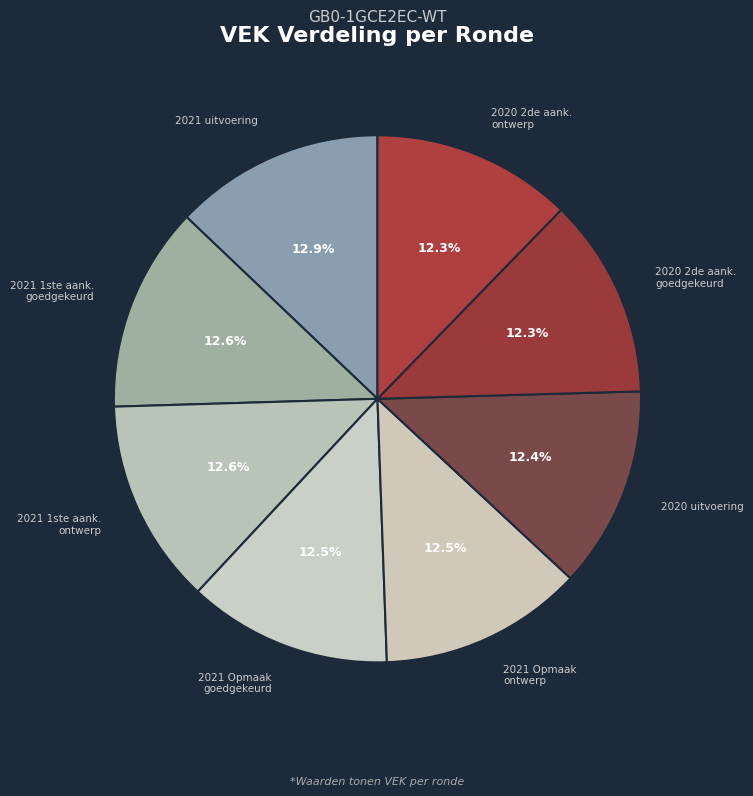

How many segments does this pie chart have?

8